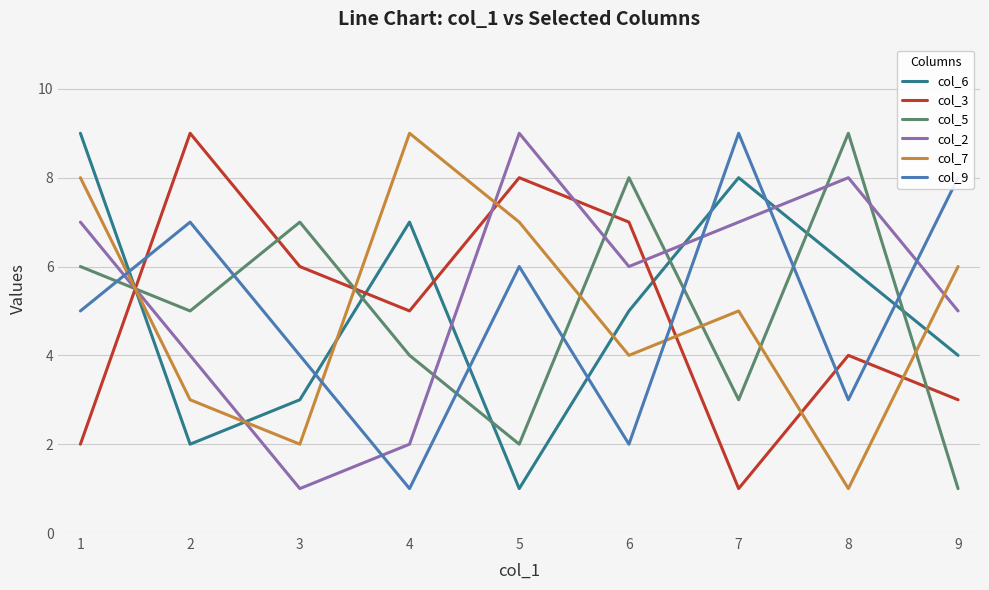

Does the chart have visible grid lines?

Yes